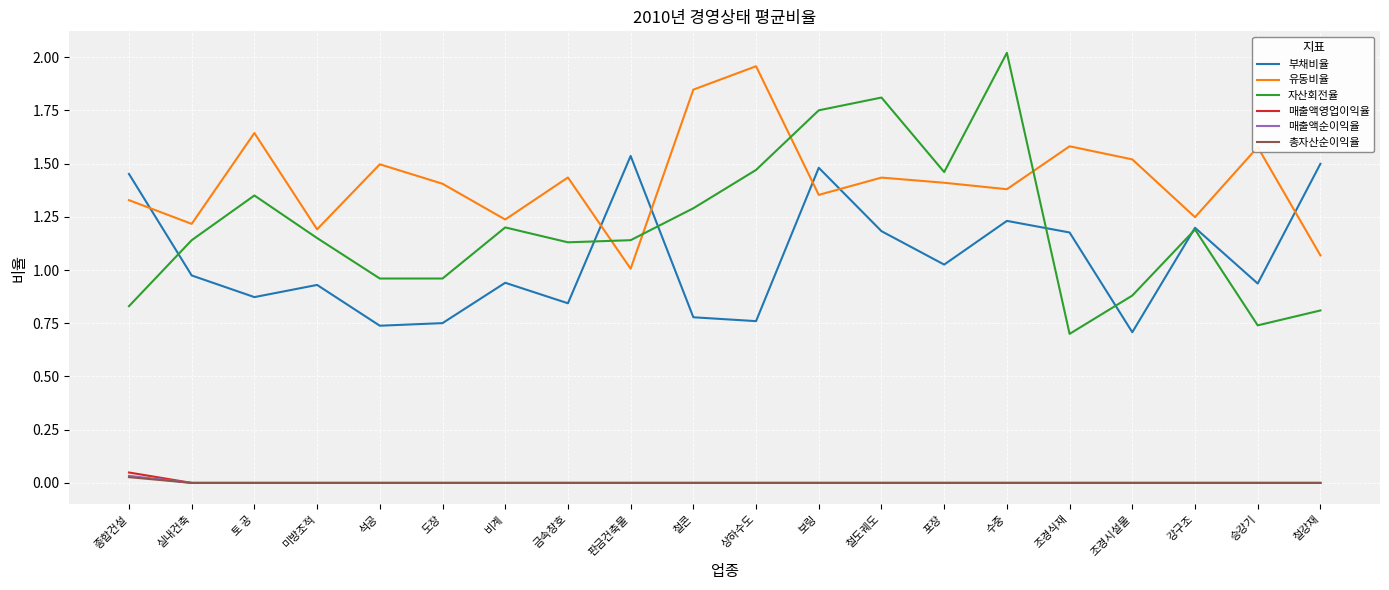

True or false: 자산회전율 has a value of 2.2 at 포장.

False